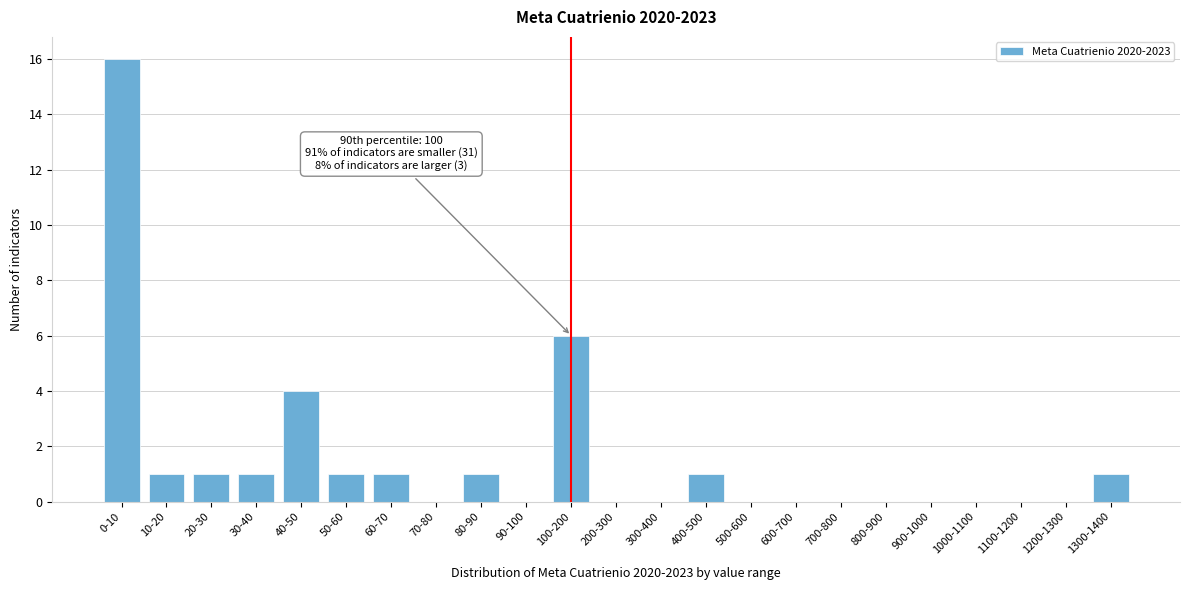

Reading left to right, transcribe all the data shown in this chart.

0-10=16	10-20=1	20-30=1	30-40=1	40-50=4	50-60=1	60-70=1	70-80=0	80-90=1	90-100=0	100-200=6	200-300=0	300-400=0	400-500=1	500-600=0	600-700=0	700-800=0	800-900=0	900-1000=0	1000-1100=0	1100-1200=0	1200-1300=0	1300-1400=1